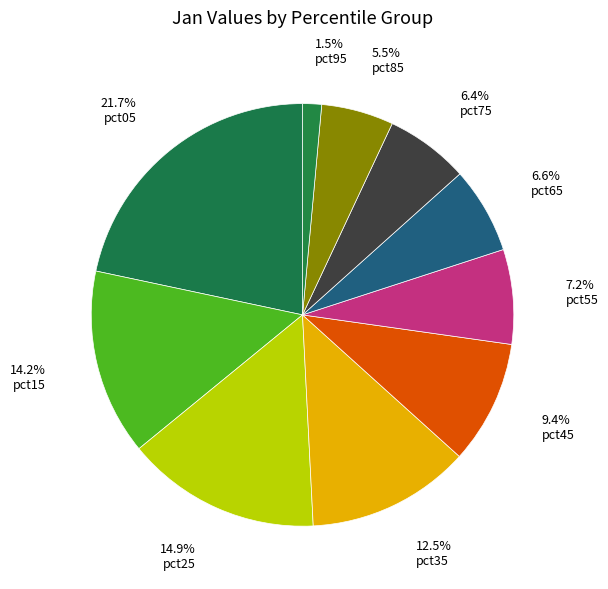

To the nearest percent, what percentage of the pie is pct25?

15%